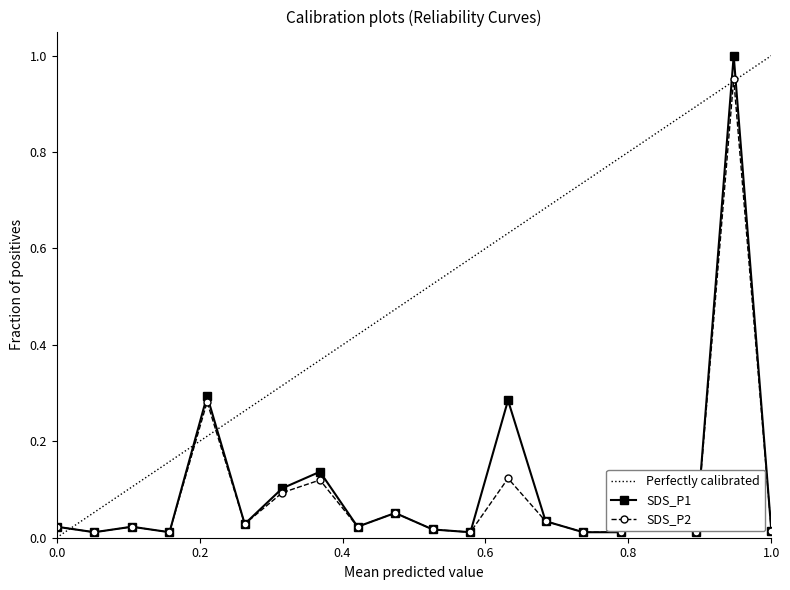

True or false: SDS_P1 and SDS_P2 intersect in this chart.

False